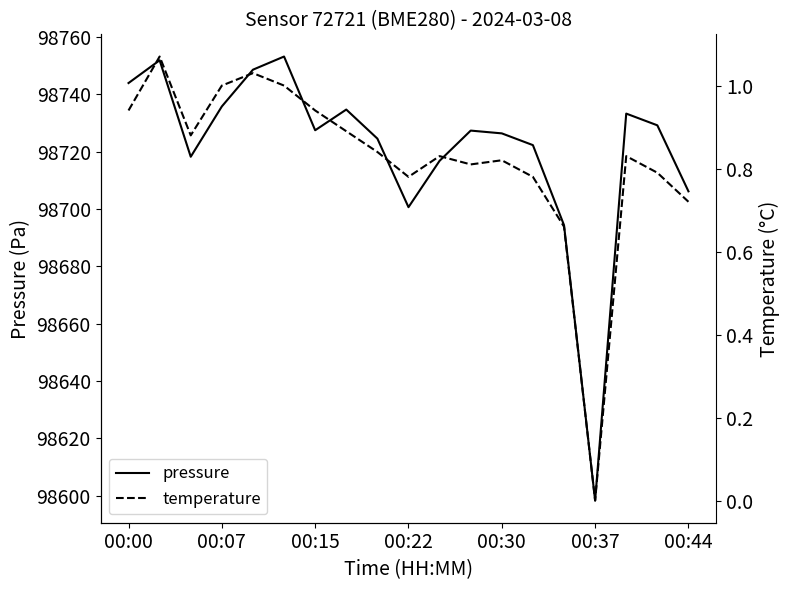

True or false: temperature and pressure cross at least once.

False